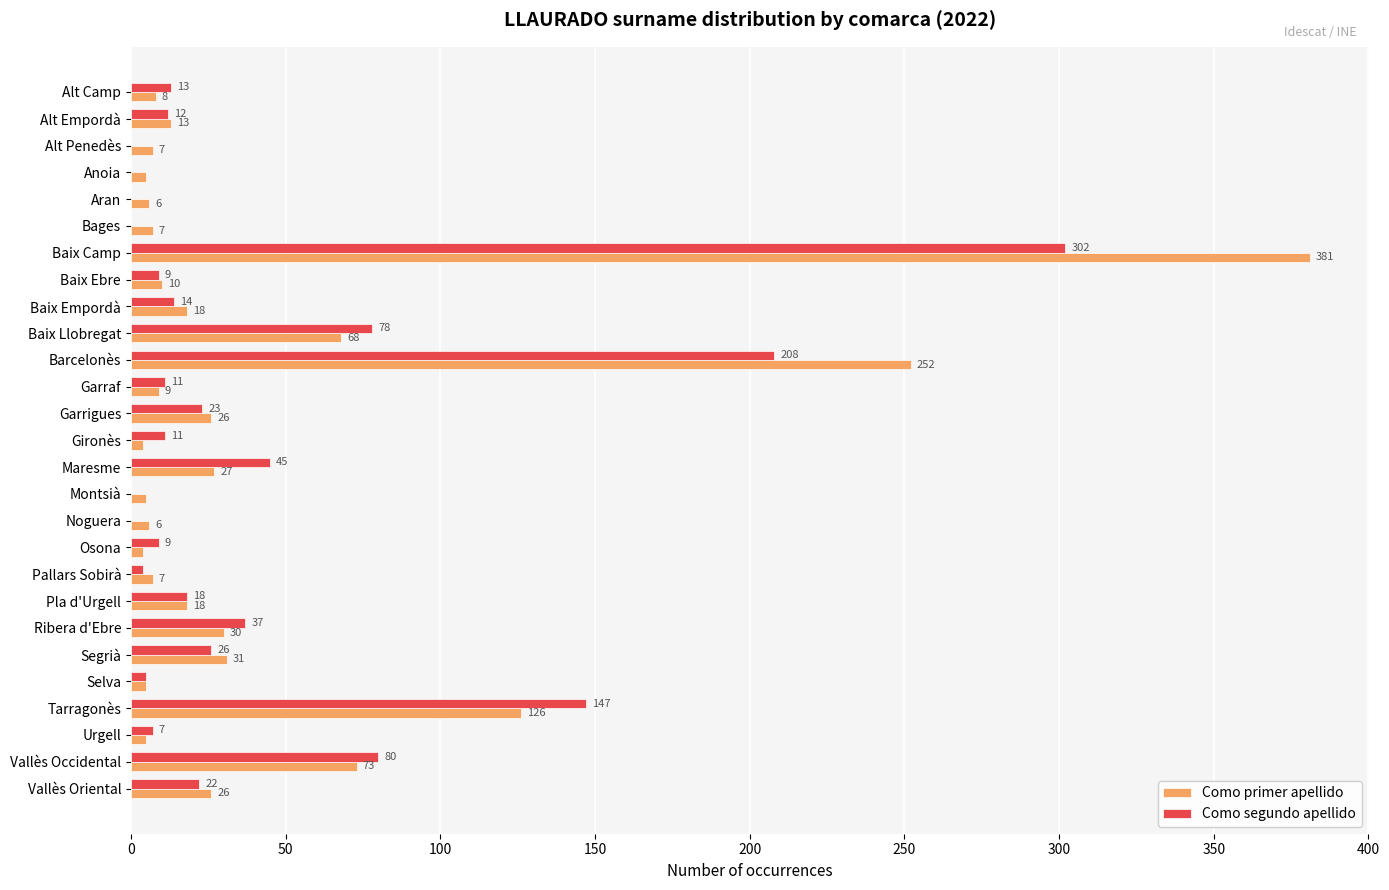

Which series has the widest spread of values?

Como primer apellido